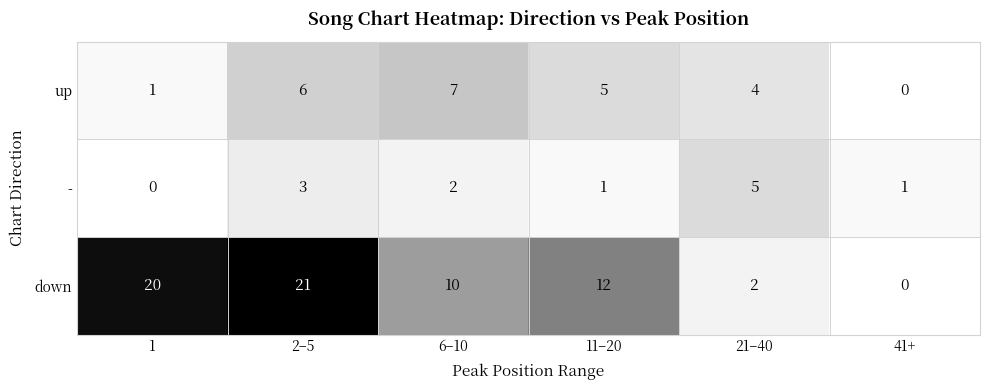

List the series in order of their peak value, highest first.

down, up, -